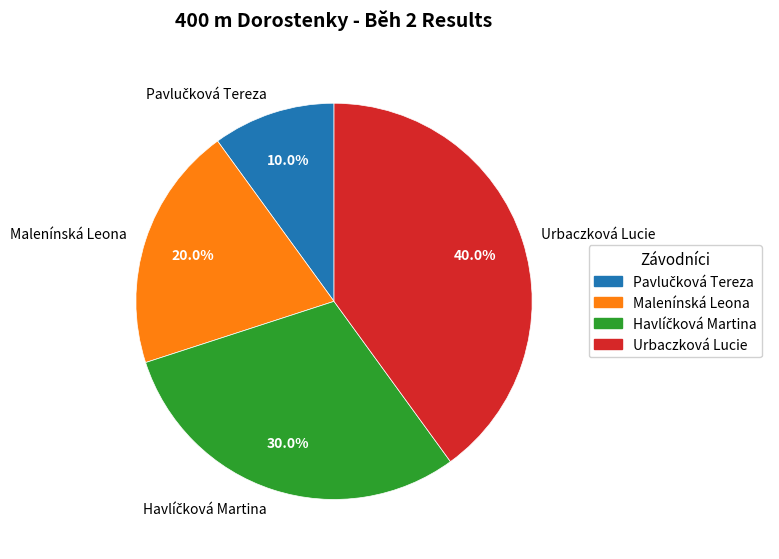

Which category has the biggest portion of the pie?

Urbaczková Lucie